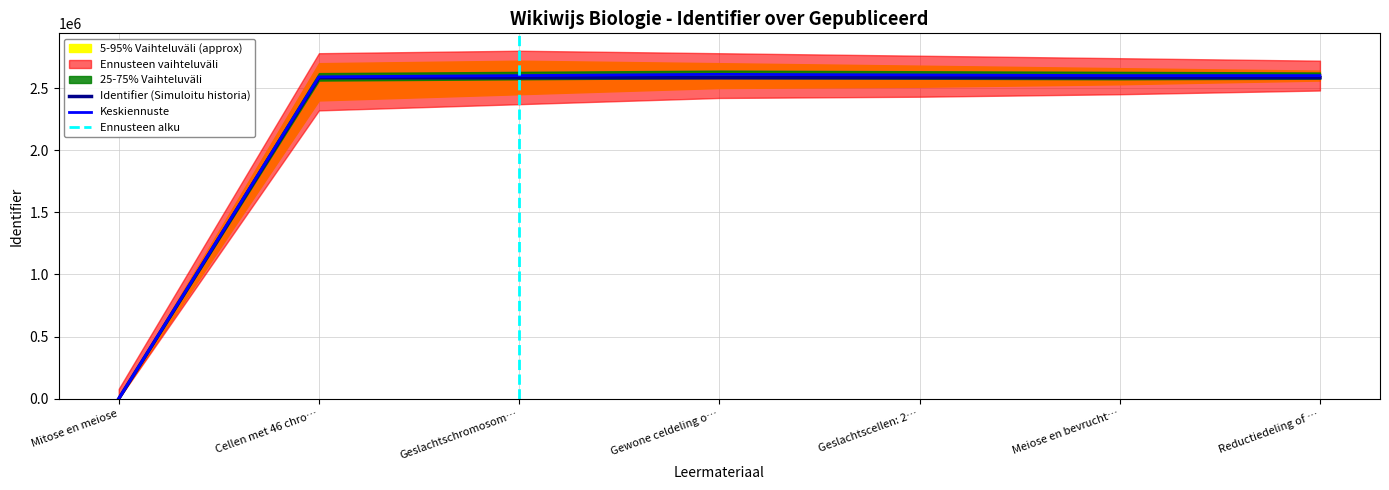

At which label is Identifier (Simuloitu historia) closest to 1291392?

Cellen met 46 chro…